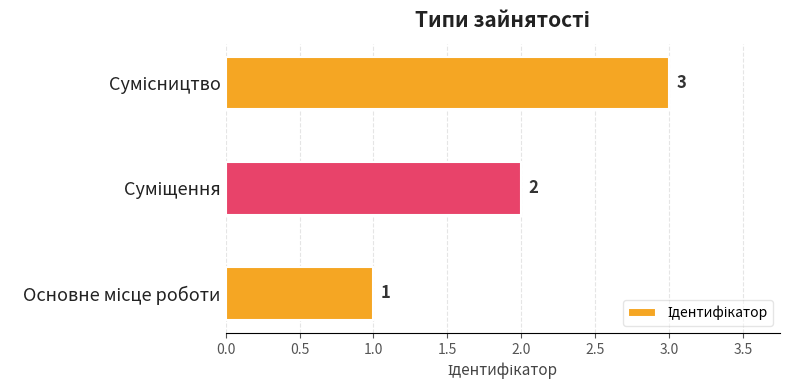

How many values are between 1 and 3?

3